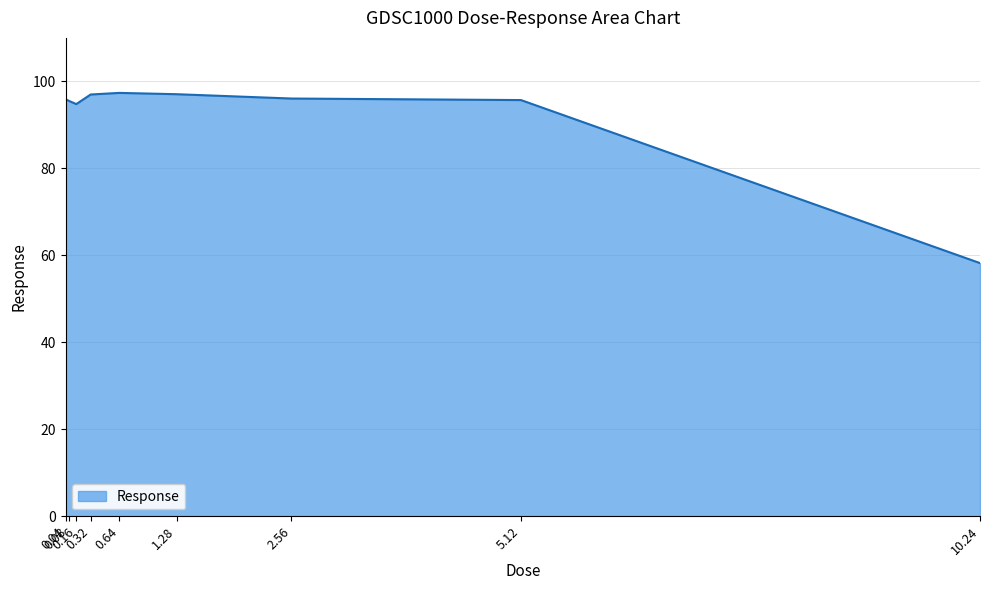

What is the difference between the maximum and minimum values?

39.1